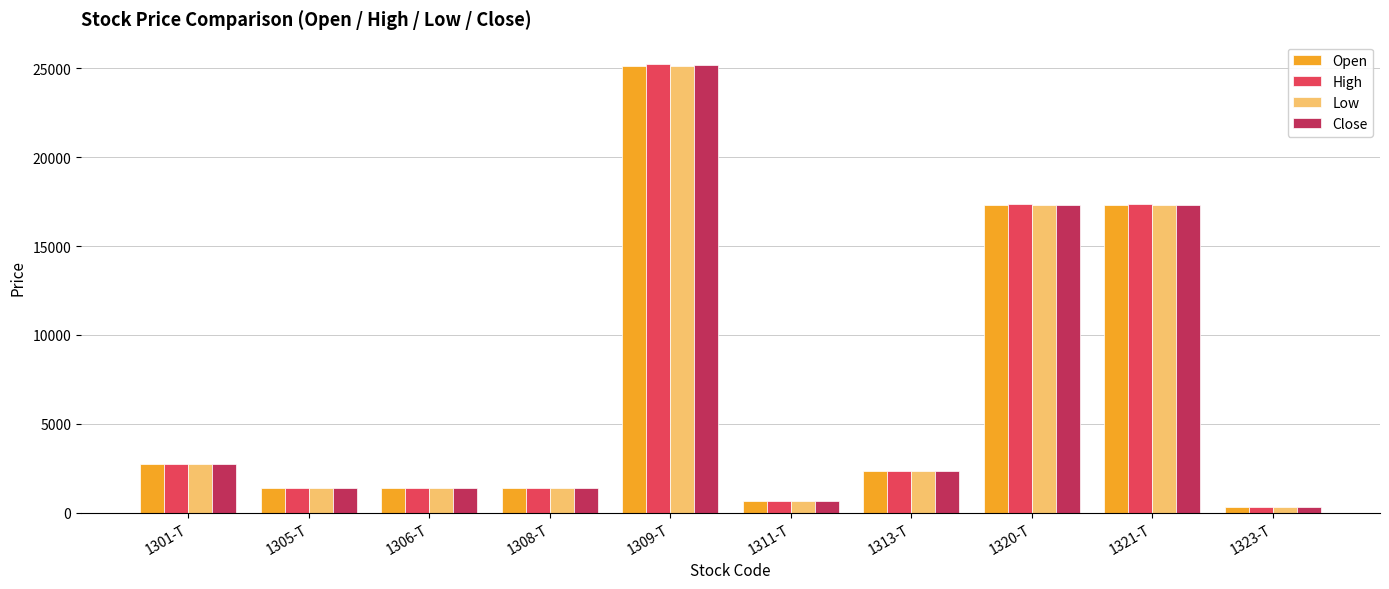

How many bars are there in each group?

4